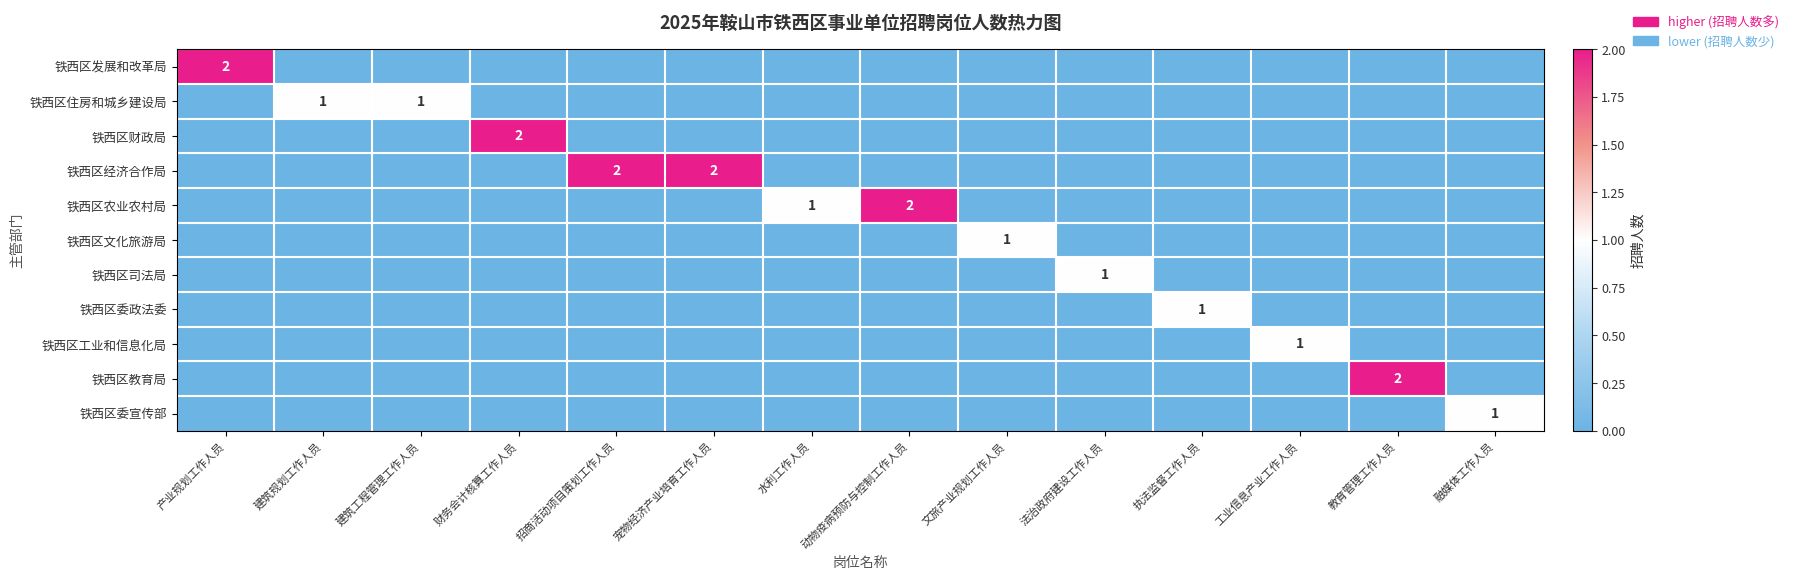

True or false: 铁西区发展和改革局 has a value of 0 at 宠物经济产业培育工作人员.

True